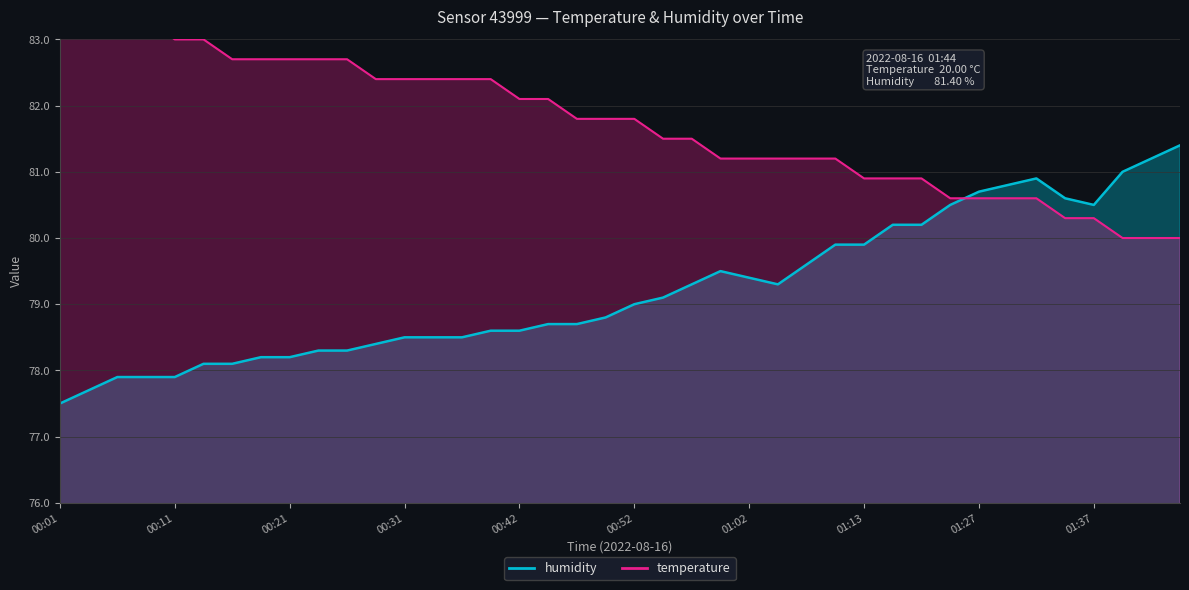

Which series has the largest total across all categories?

temperature